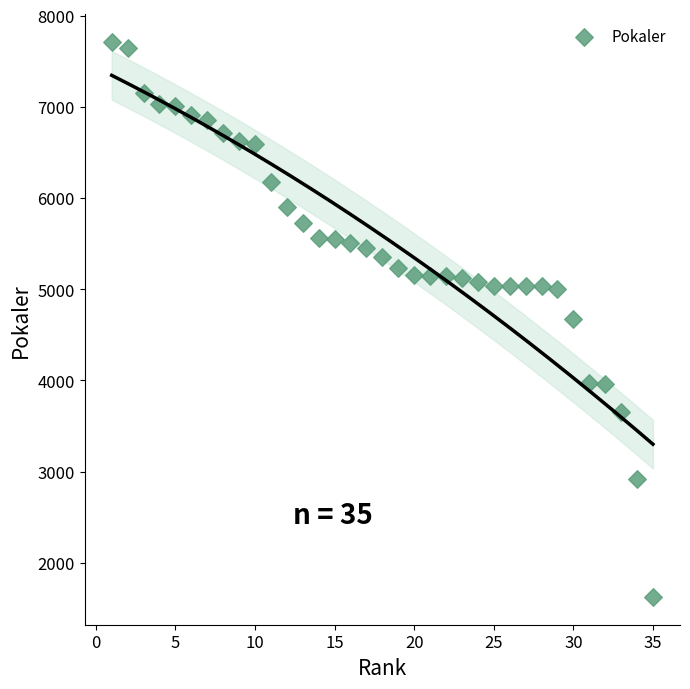

What is the range of Y values (max minus min)?

6089